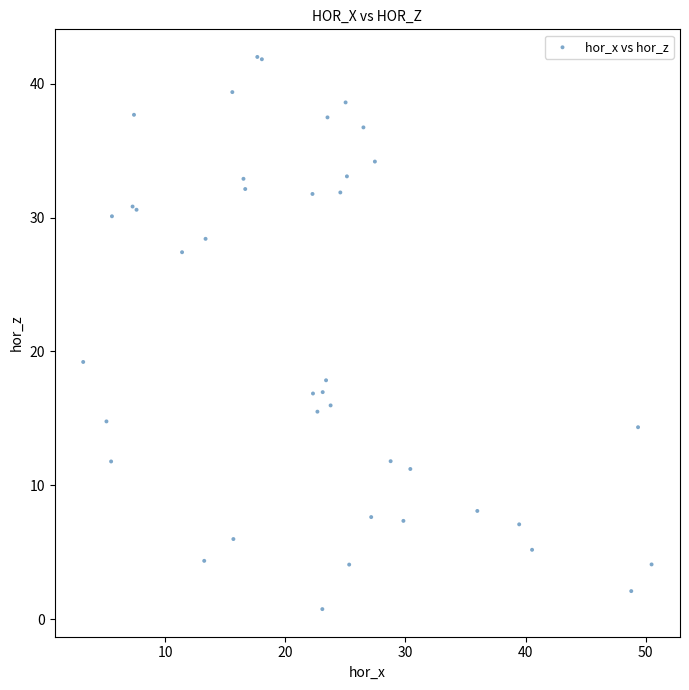

What Y value in the scatter plot is closest to 21?

19.2